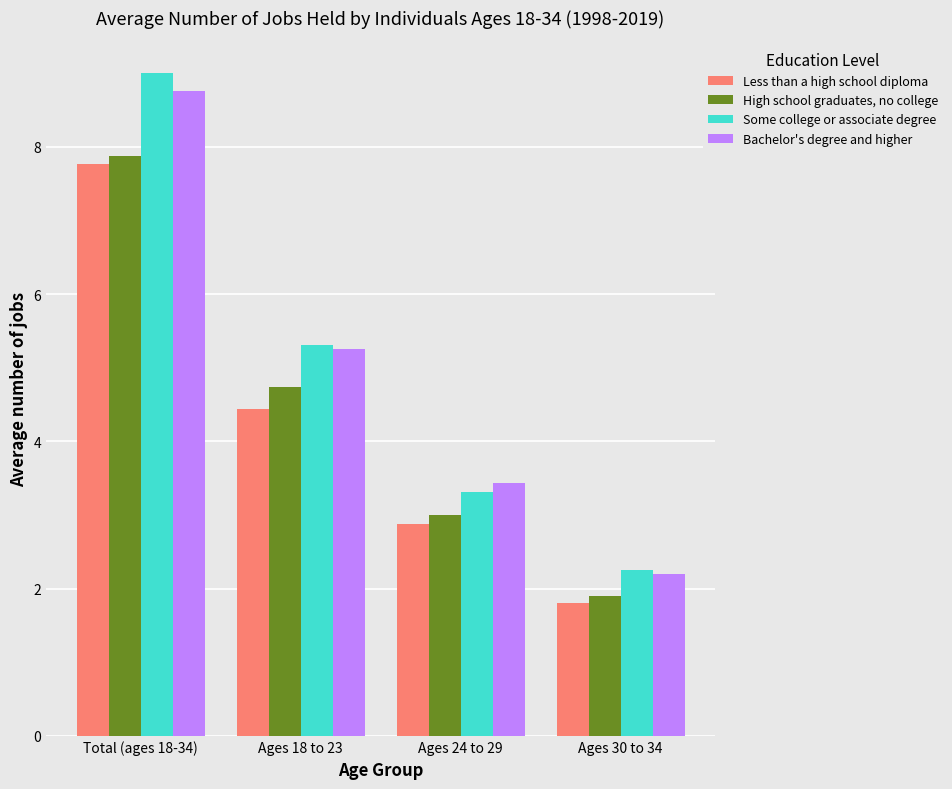

What is the difference between the maximum and minimum values in the Some college or associate degree series?

6.7